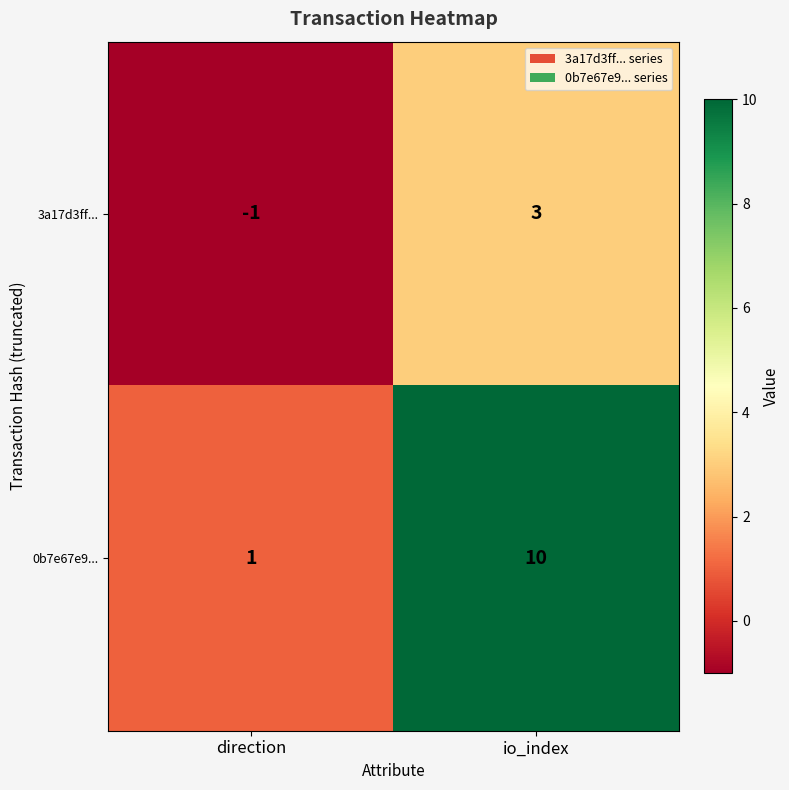

Between direction and io_index, which series saw the biggest shift?

0b7e67e9...